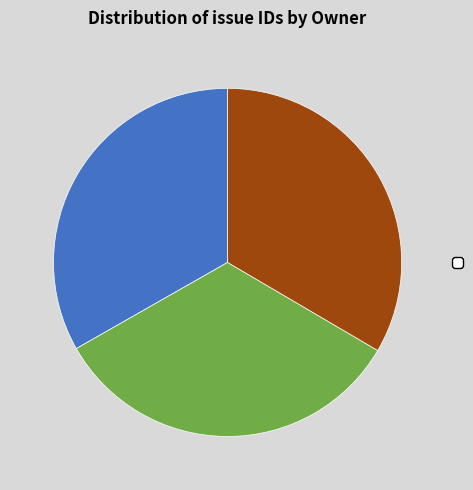

Is there any slice that represents more than half of the pie?

No